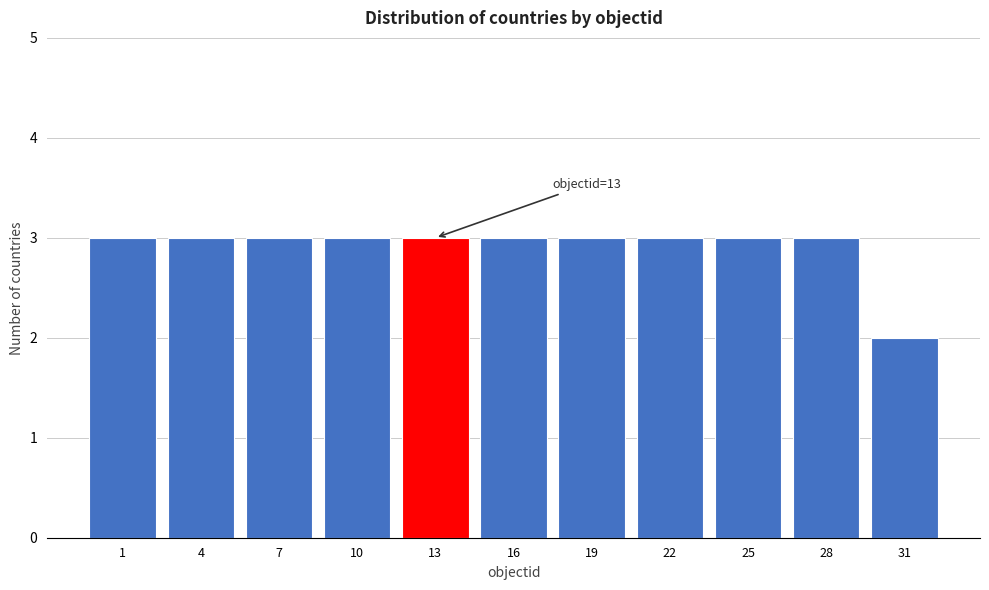

Reading left to right, extract all data points from this chart.

3	3	3	3	3	3	3	3	3	3	2